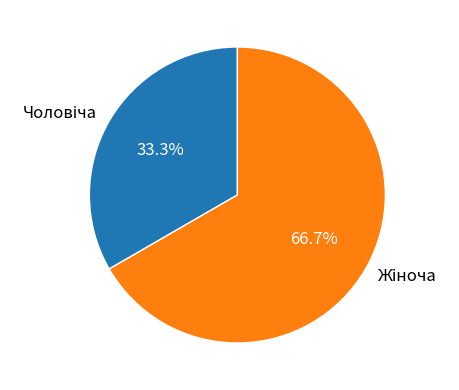

Is there any slice that represents more than half of the pie?

Yes